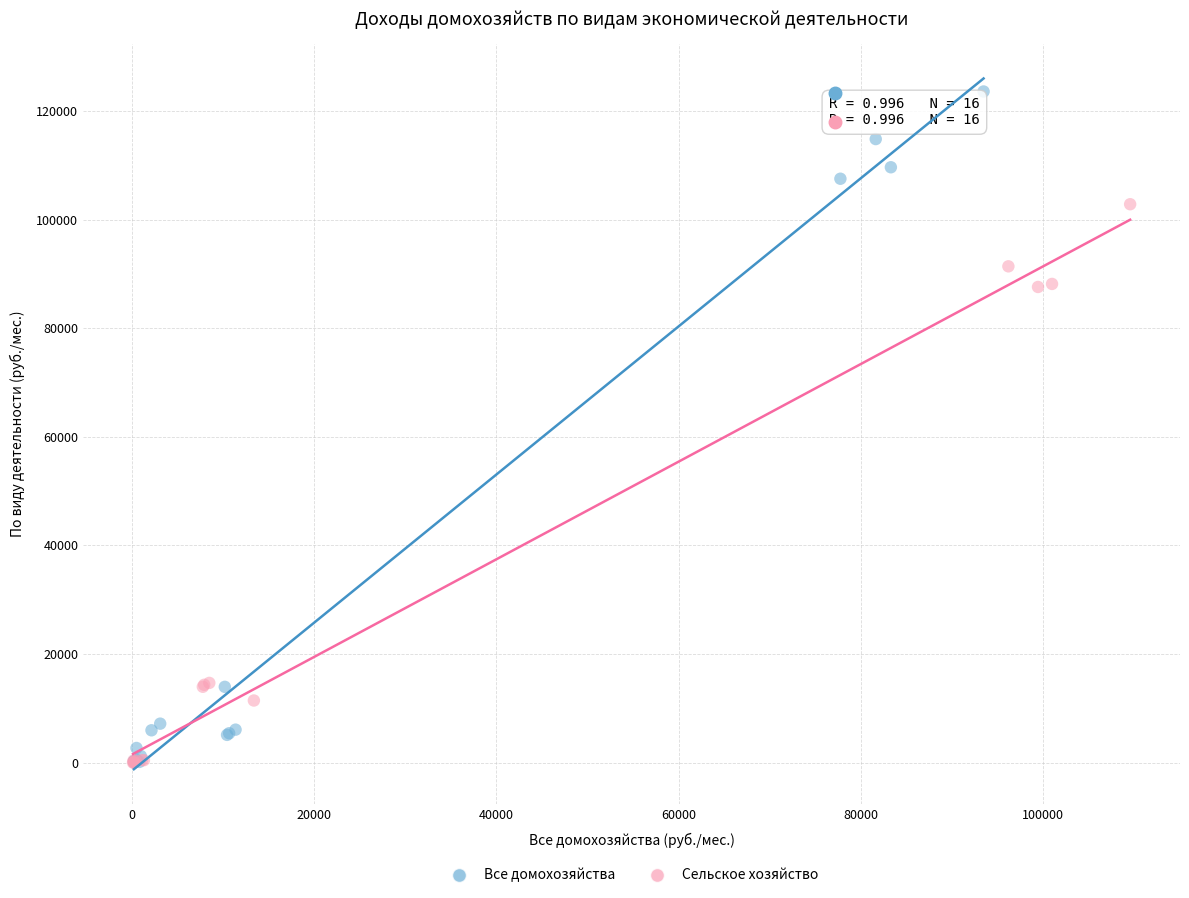

Which series reaches the maximum Y coordinate?

Все домохозяйства